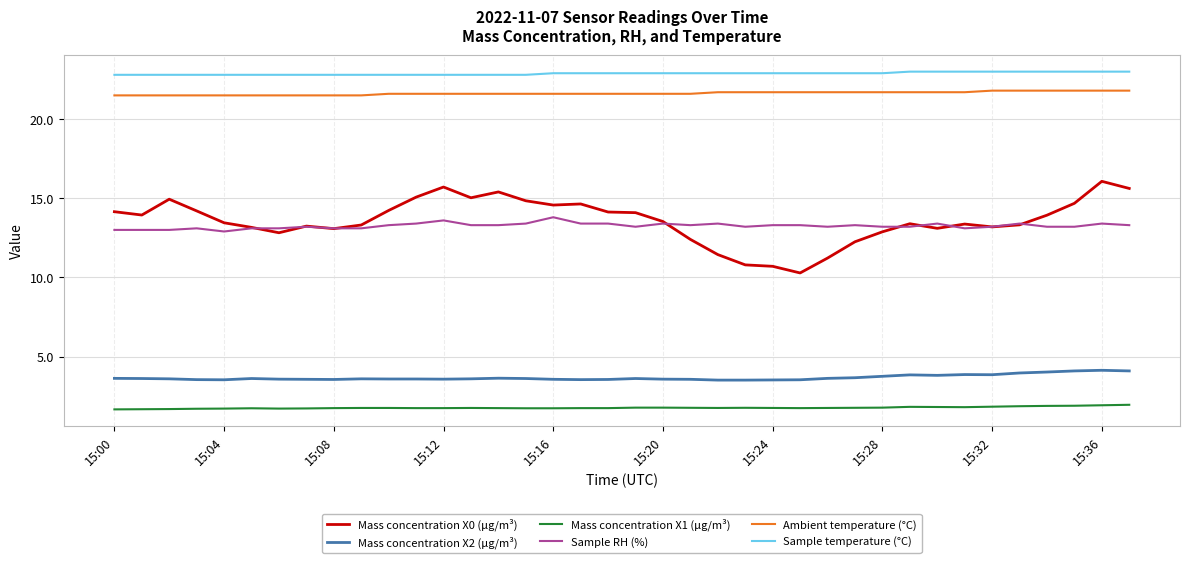

List the series in order of their peak value, highest first.

Sample temperature (°C), Ambient temperature (°C), Mass concentration X0 (μg/m³), Sample RH (%), Mass concentration X2 (μg/m³), Mass concentration X1 (μg/m³)